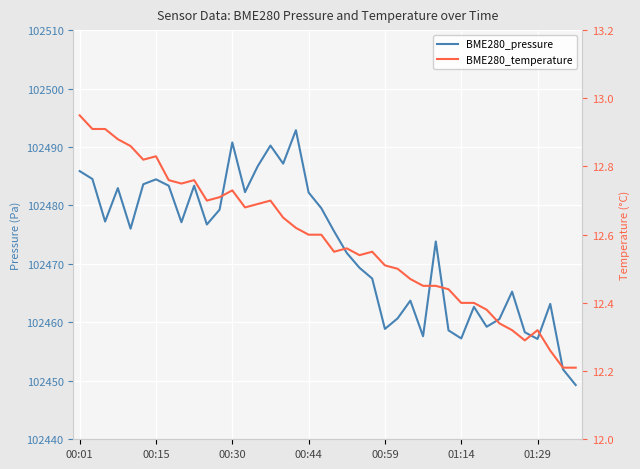

Read the BME280_temperature value at 23.

12.6